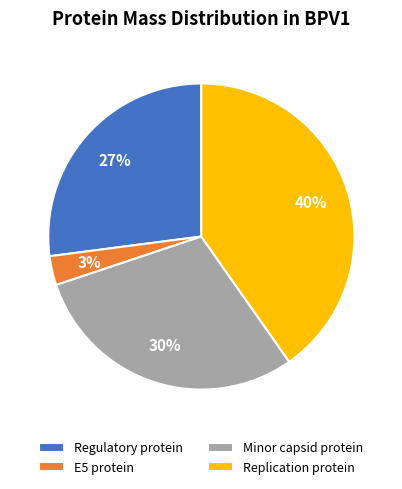

To the nearest percent, what is the difference between the Regulatory protein and Minor capsid protein slice percentages?

3%